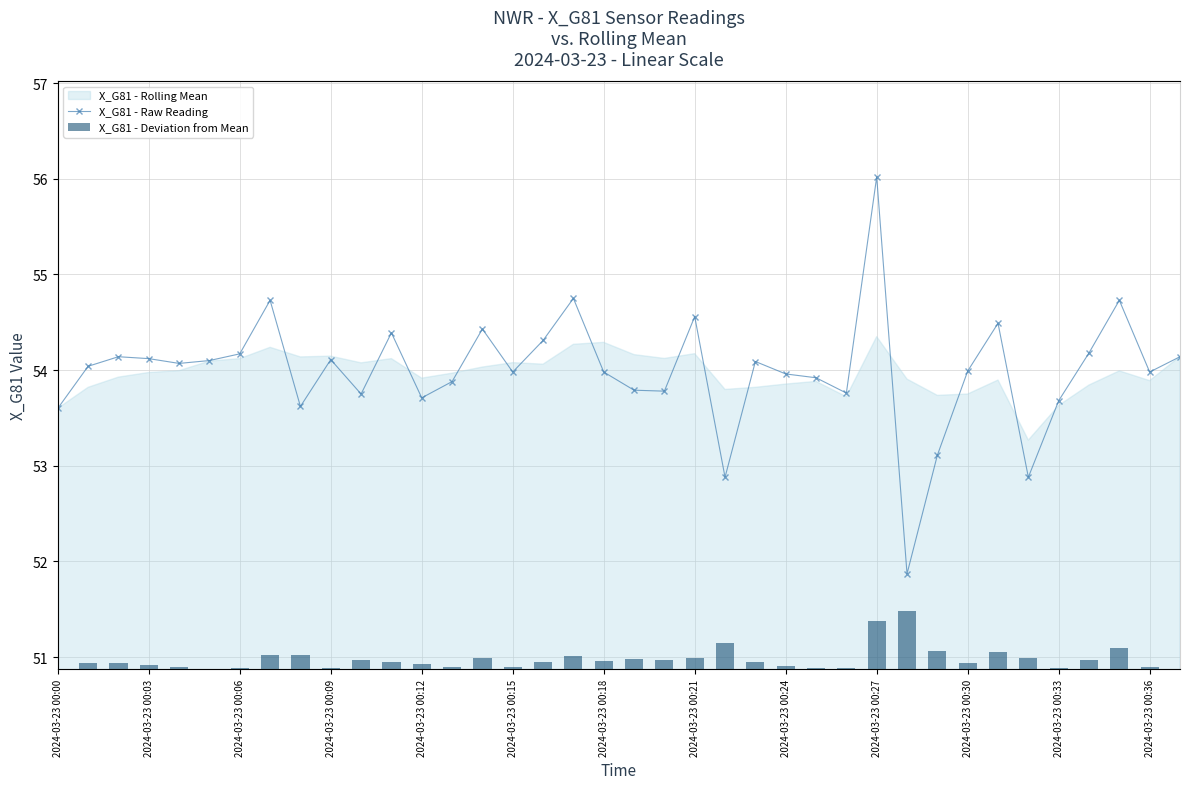

Between 16 and 29, which is larger?

16